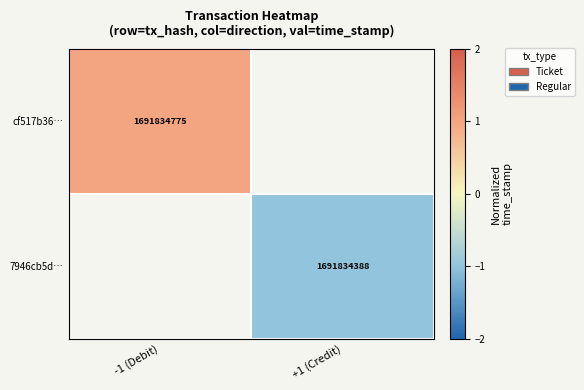

Count the number of categories in the chart.

2